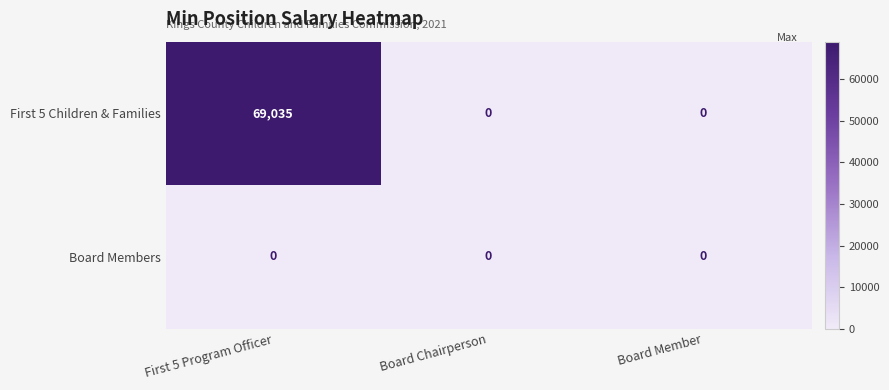

What is the average value of the First 5 Children & Families series?

23012